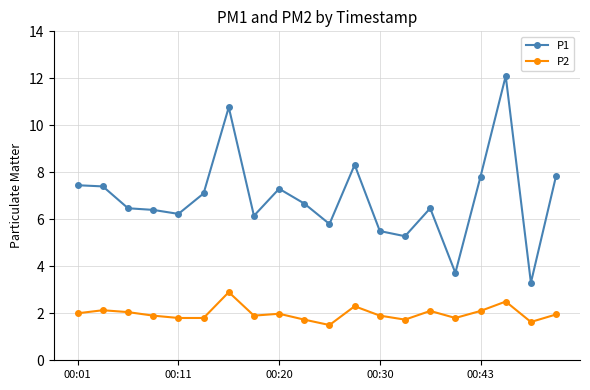

True or false: P2 and P1 cross at least once.

False